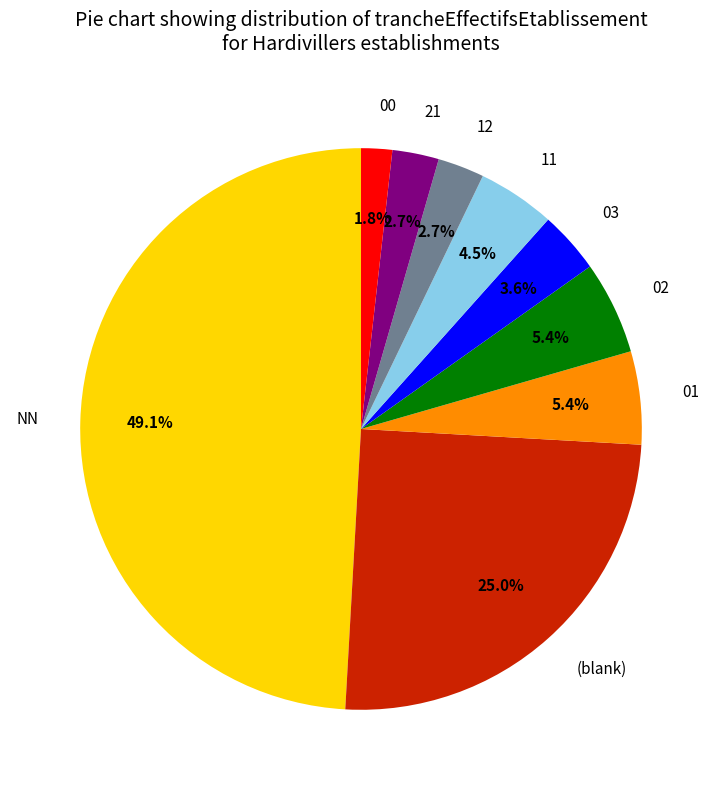

Is there a majority slice in this chart?

No